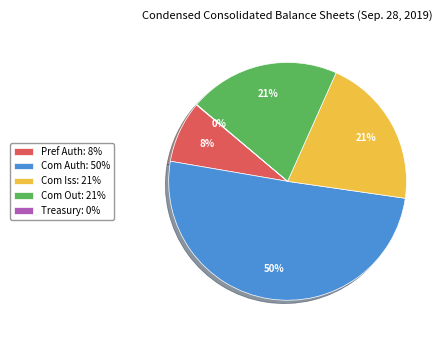

What is the largest slice in the pie chart?

Com Auth: 50%